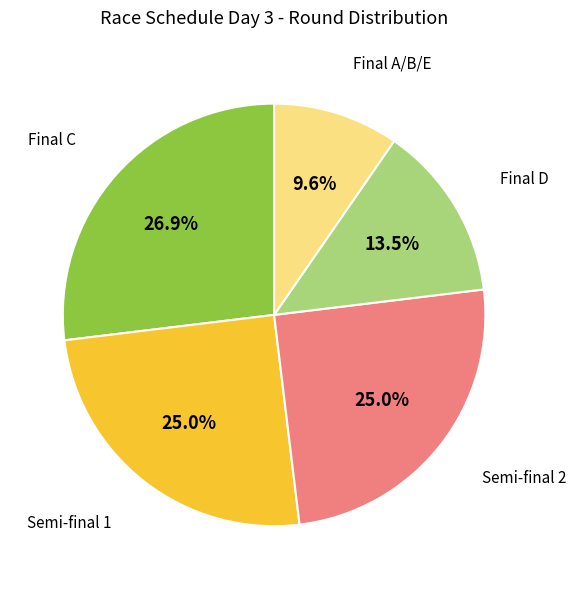

Is there any slice that represents more than half of the pie?

No